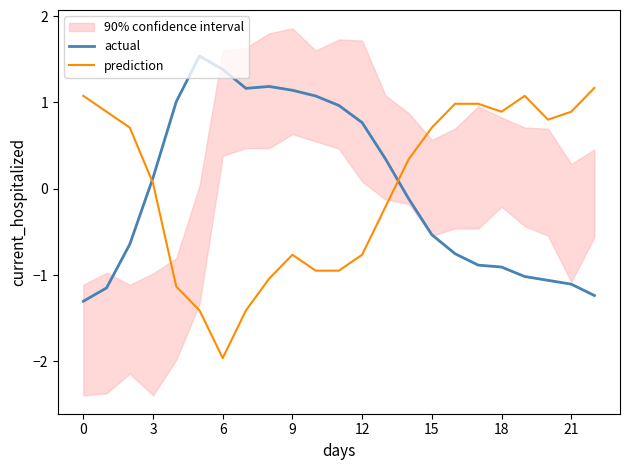

Where does the actual series first go above 0?

3